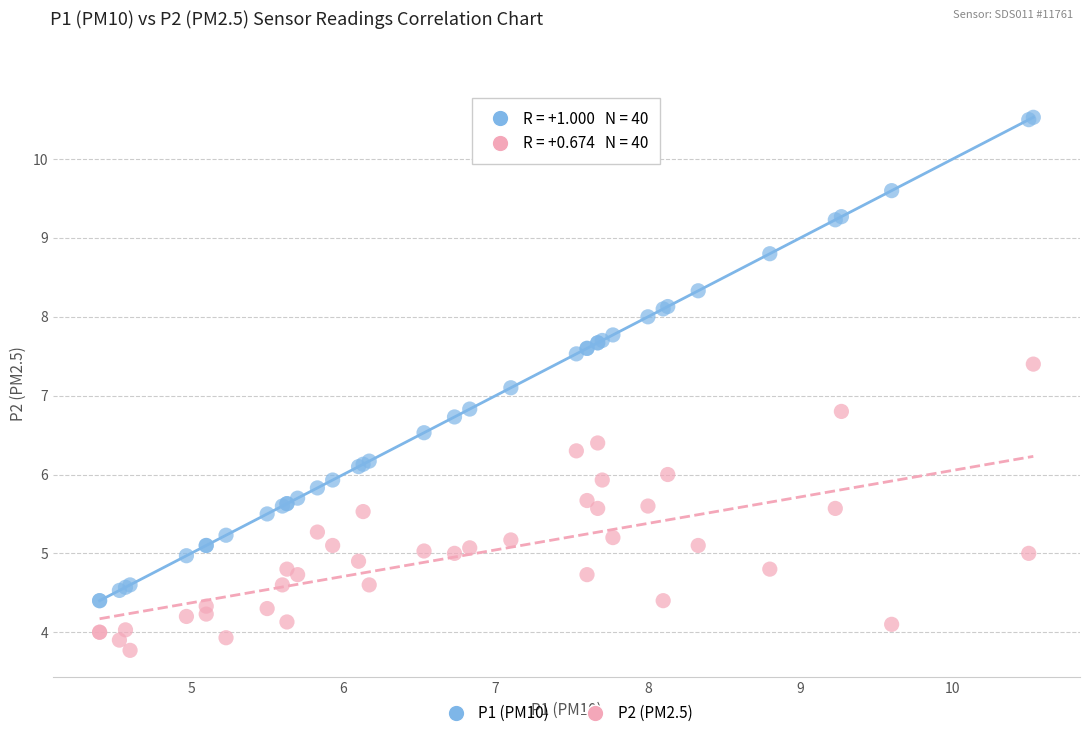

What are all the series names shown in the legend?

P1 (PM10), P2 (PM2.5)